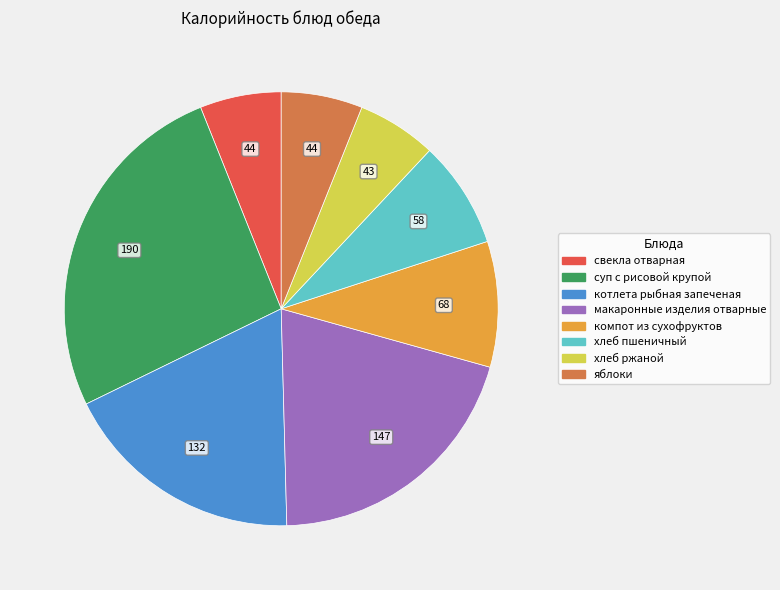

Is the sum of макаронные изделия отварные and яблоки greater than half?

No